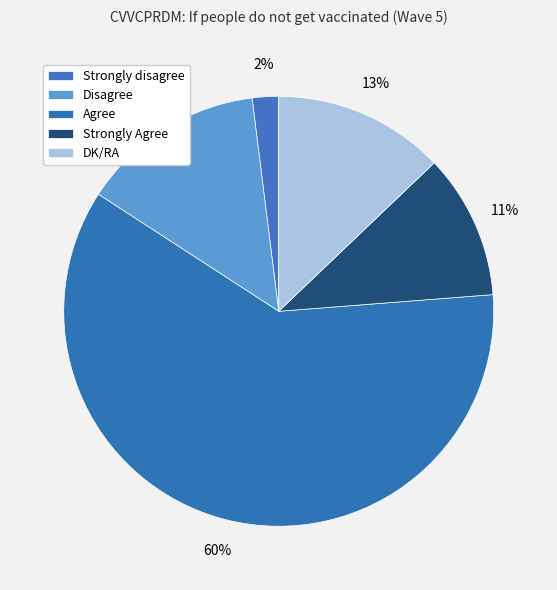

To the nearest percent, what is the difference between the DK/RA and Strongly Agree slice percentages?

2%